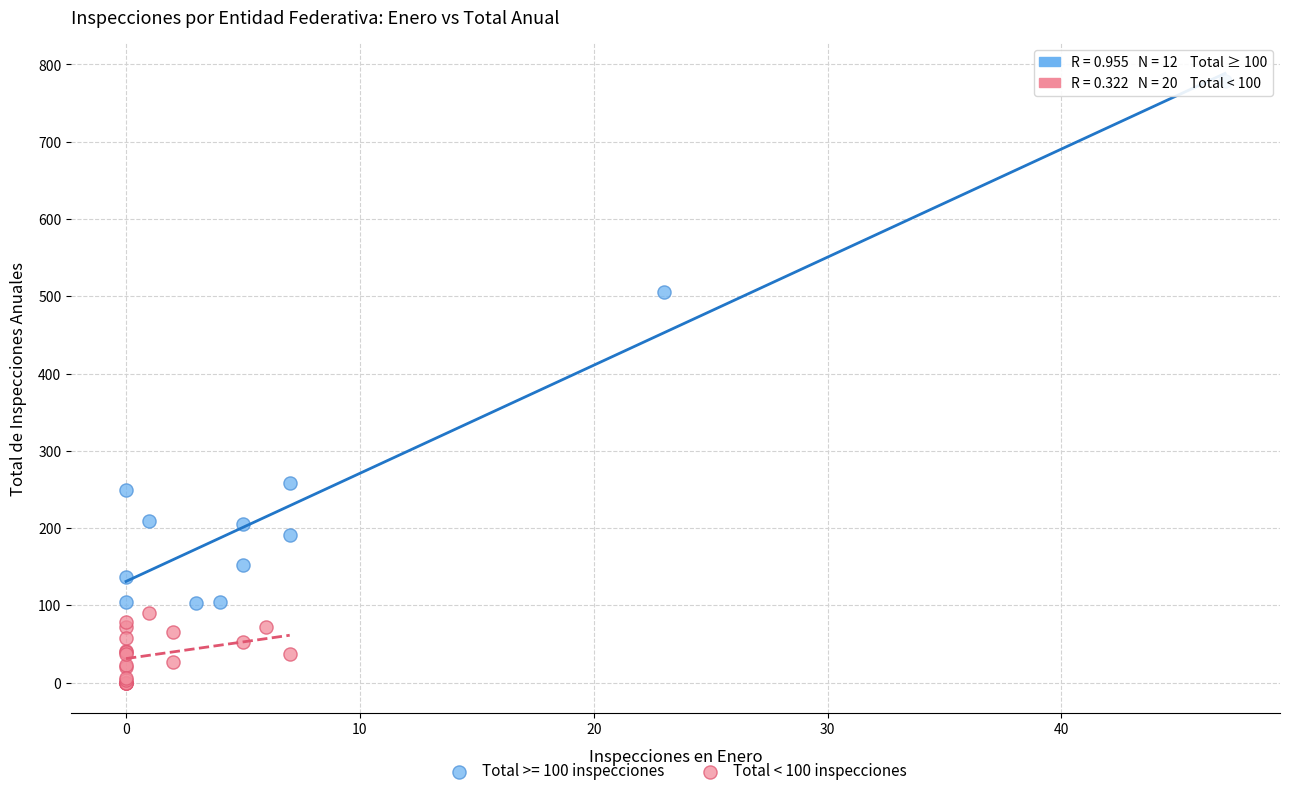

Which series contains the highest Y value?

Total >= 100 inspecciones